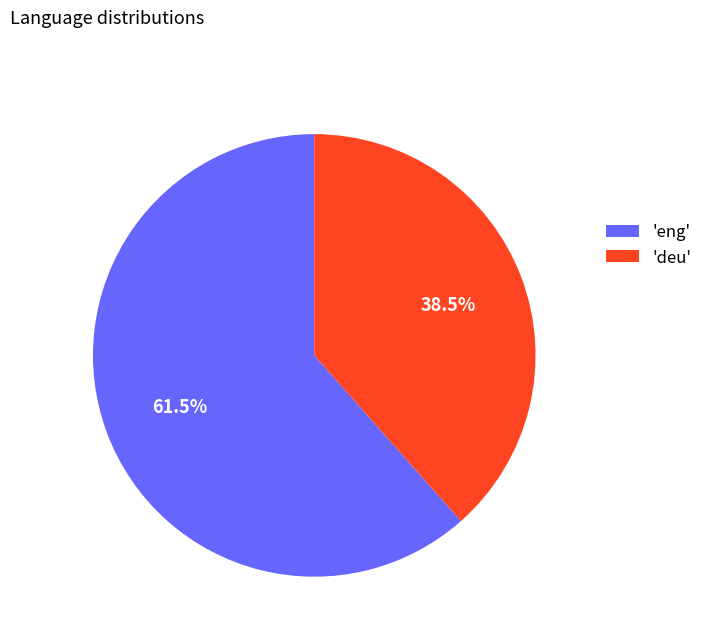

Count the number of slices in the pie.

2